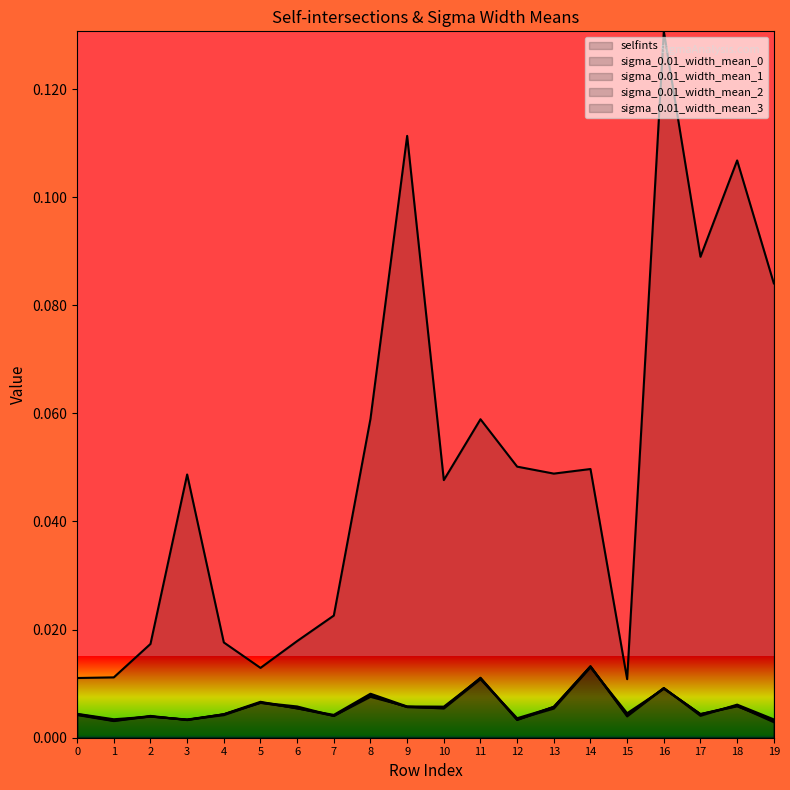

True or false: sigma_0.01_width_mean_0 and sigma_0.01_width_mean_3 intersect in this chart.

True